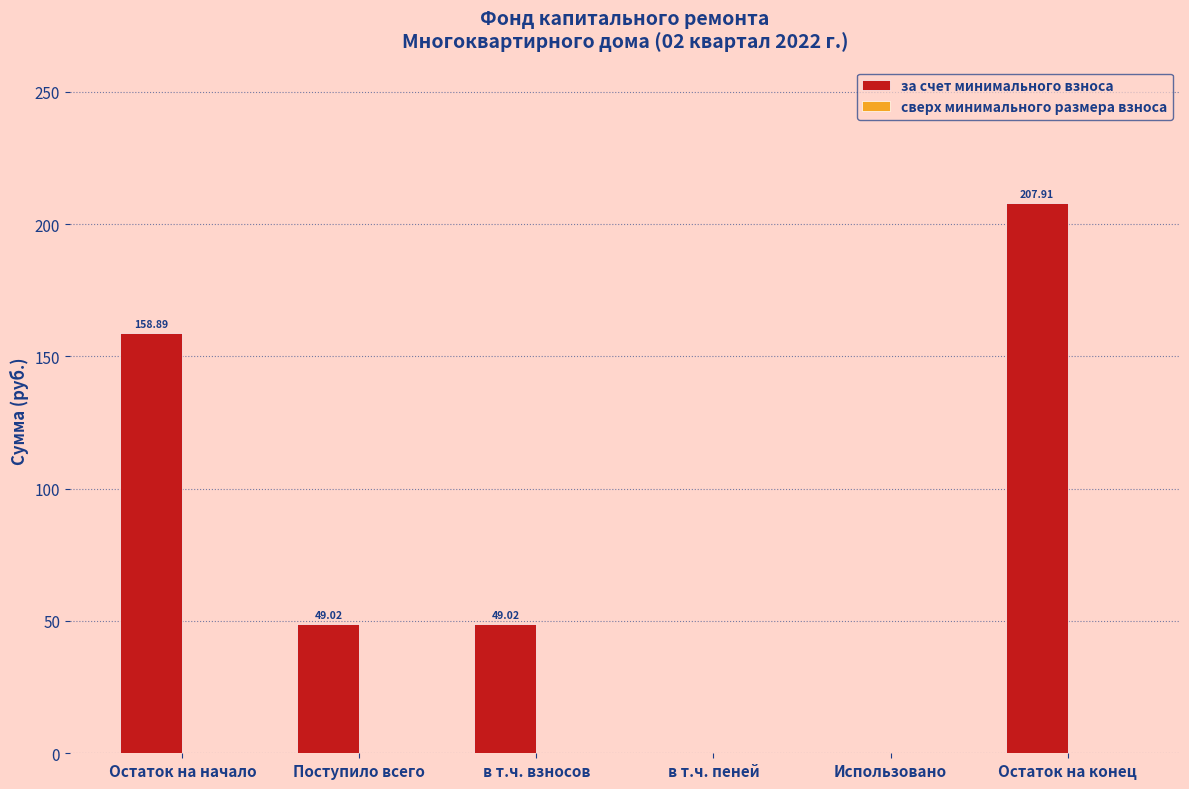

What is the change in value from Остаток на начало to Поступило всего?

-109.9